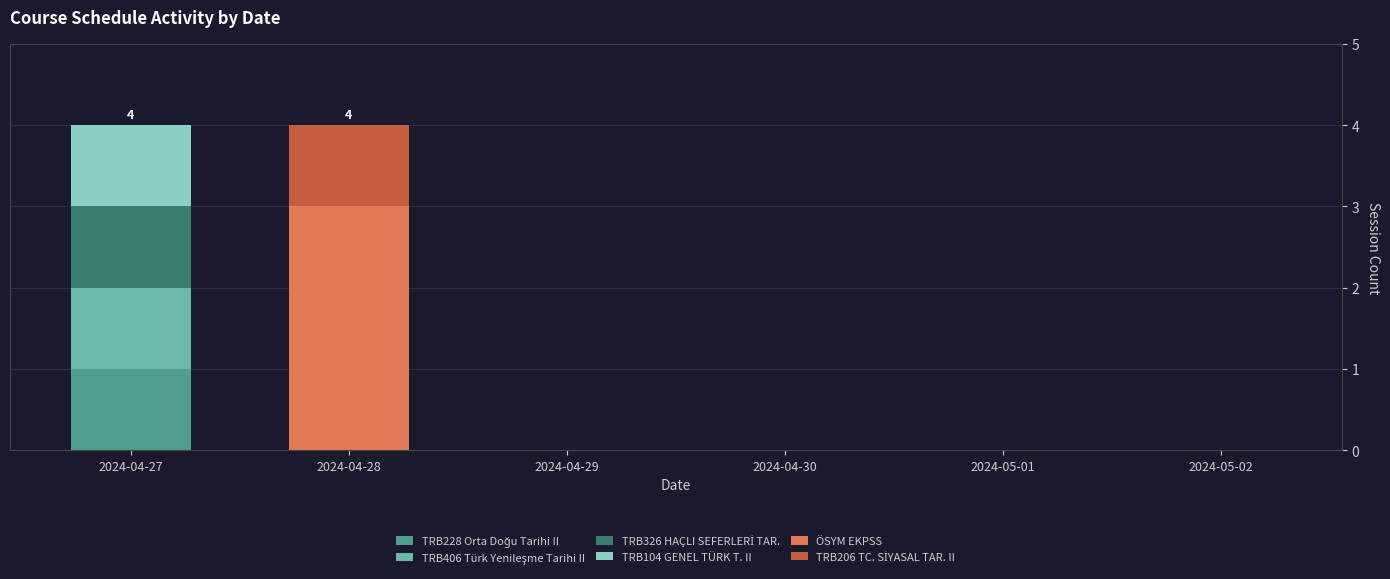

Does the chart contain stacked bars?

Yes